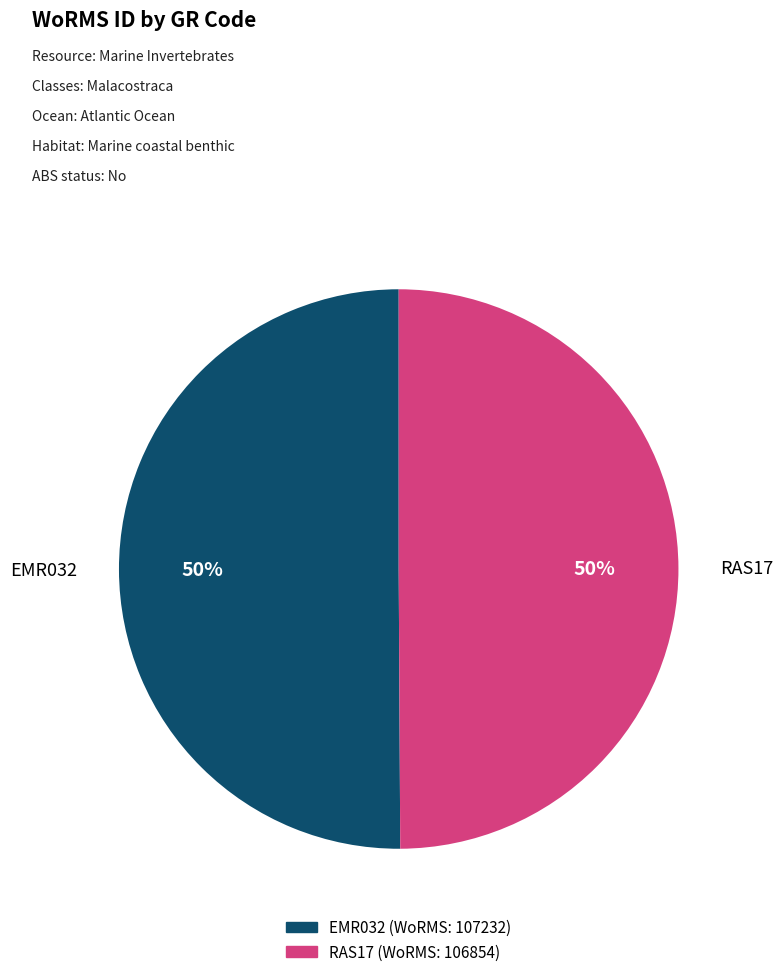

How many slices are in this pie chart?

2